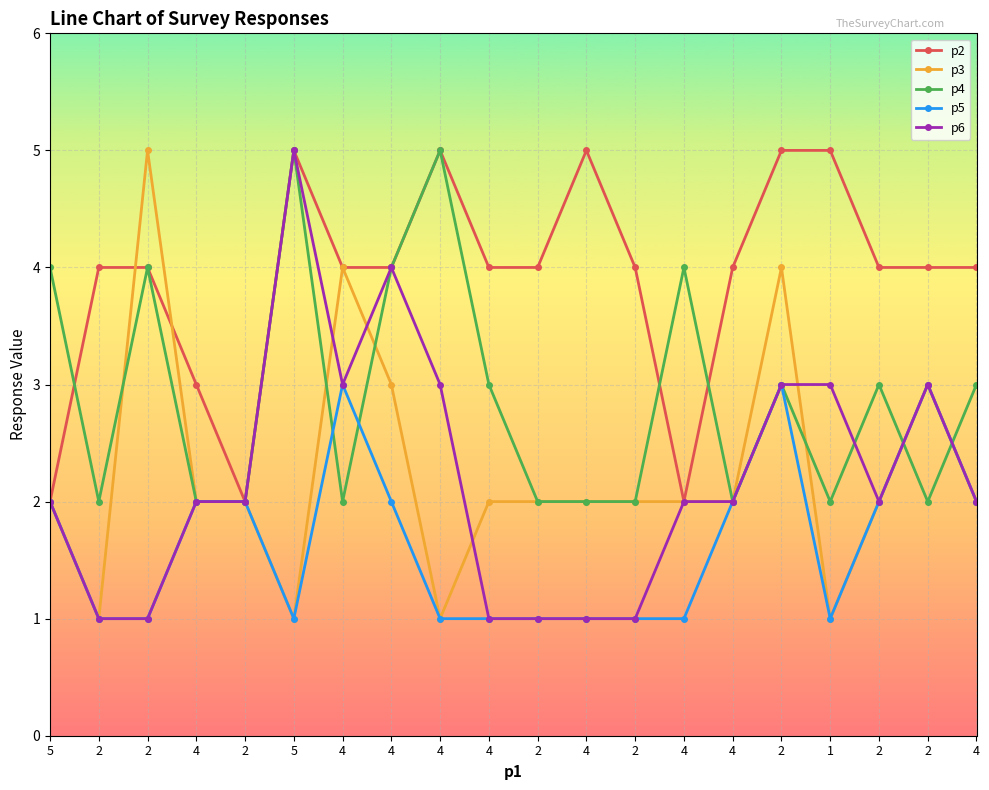

What are all the series names shown in the legend?

p2, p3, p4, p5, p6